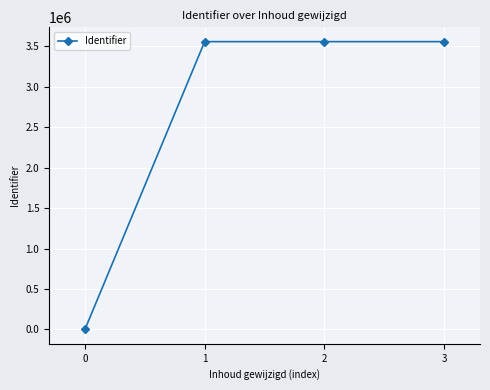

How many data points are less than 3559048?

2